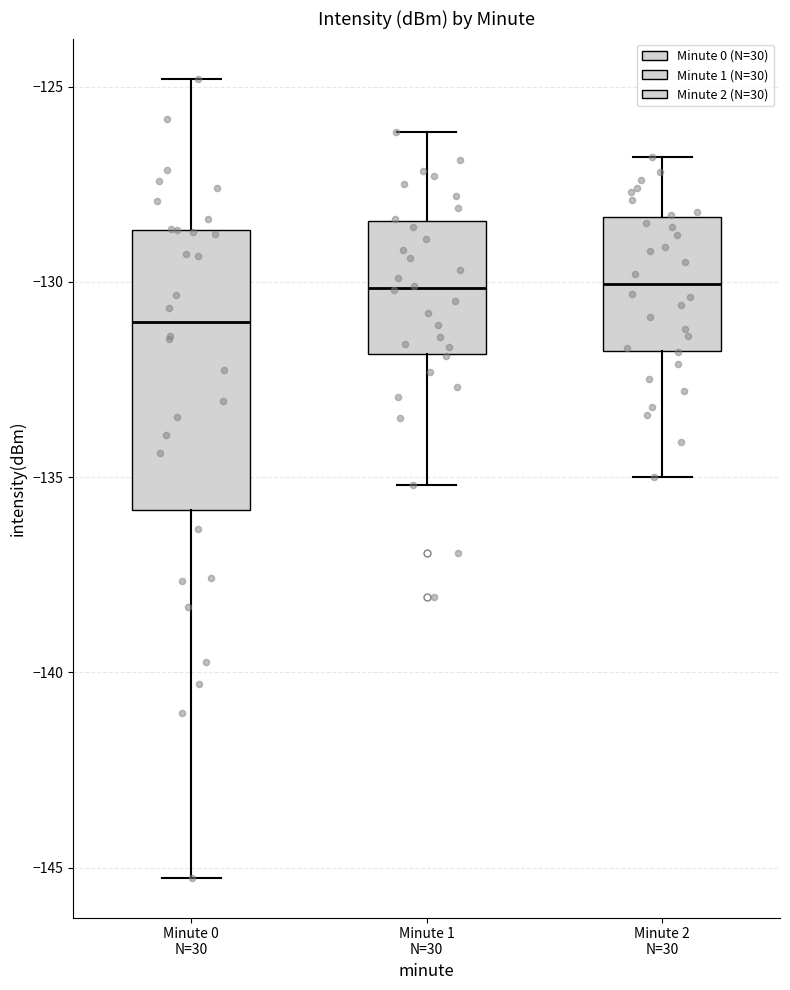

Where is the upper edge of the box for Minute 2 N=30 on the y-axis? The values are not printed on the chart, so give them approximately, as read against the axis.

-128.5